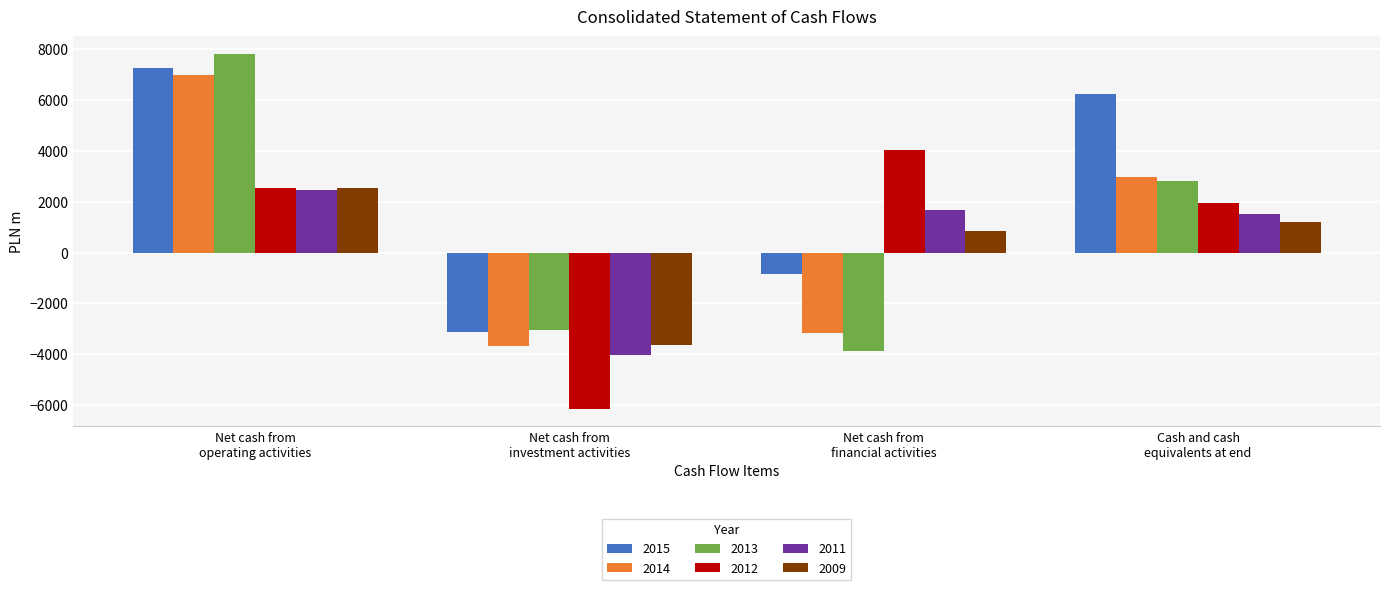

Which series has the largest total across all categories?

2015